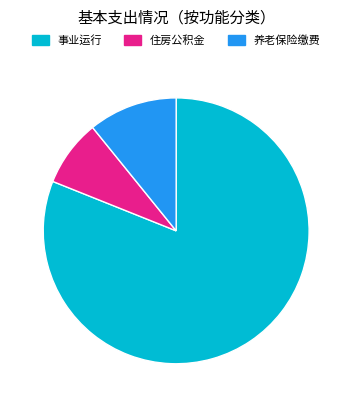

Does any single category account for the majority?

Yes